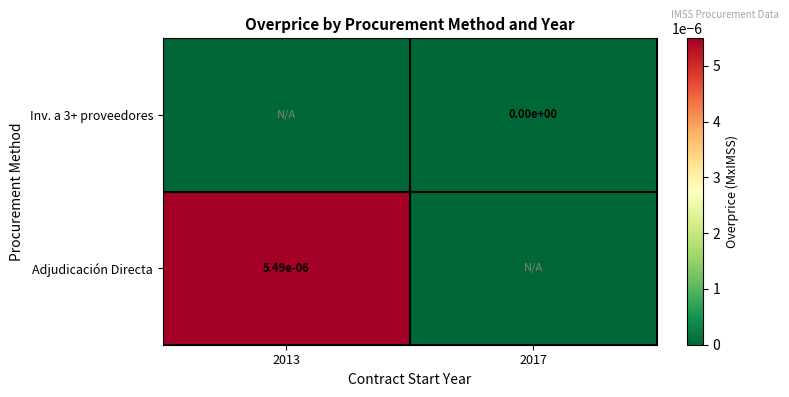

Is it true that Adjudicación Directa equals 0.0 at 2013?

True